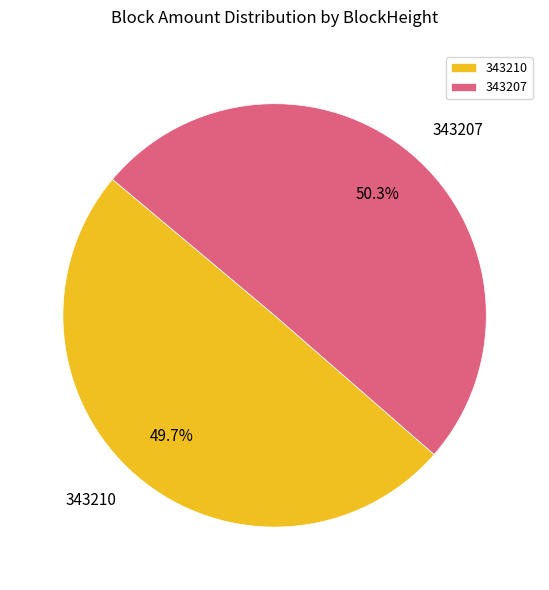

Count the number of slices in the pie.

2